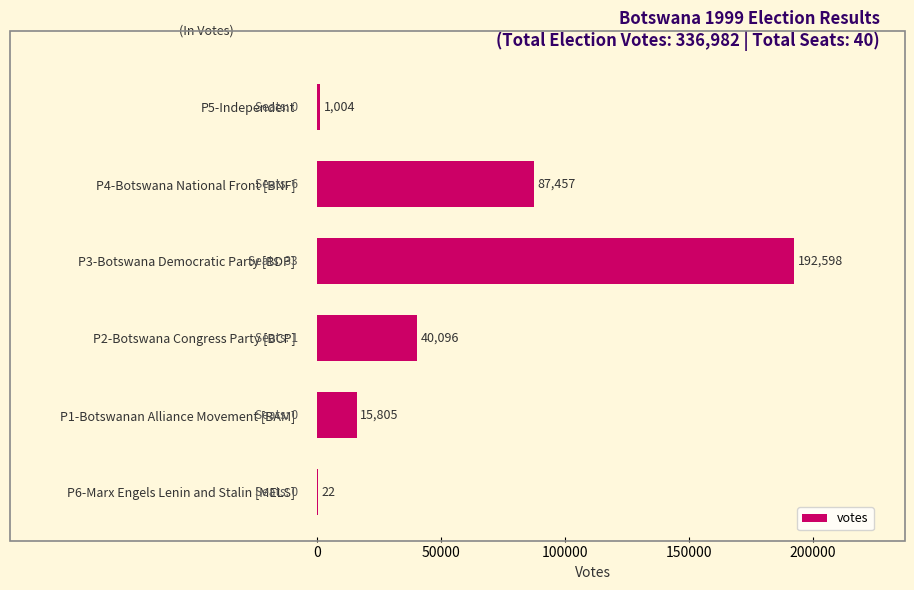

Reading bottom to top, extract all data points from this chart.

P6-Marx Engels Lenin and Stalin [MELS]=22	P1-Botswanan Alliance Movement [BAM]=15805	P2-Botswana Congress Party [BCP]=40096	P3-Botswana Democratic Party [BDP]=192598	P4-Botswana National Front [BNF]=87457	P5-Independent=1004